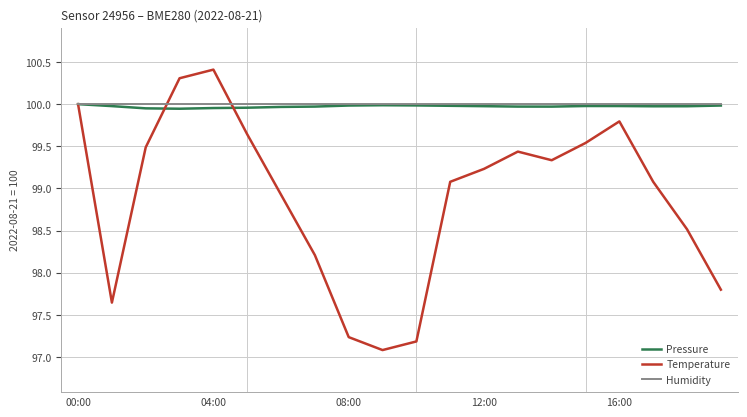

True or false: Humidity and Temperature cross at least once.

True